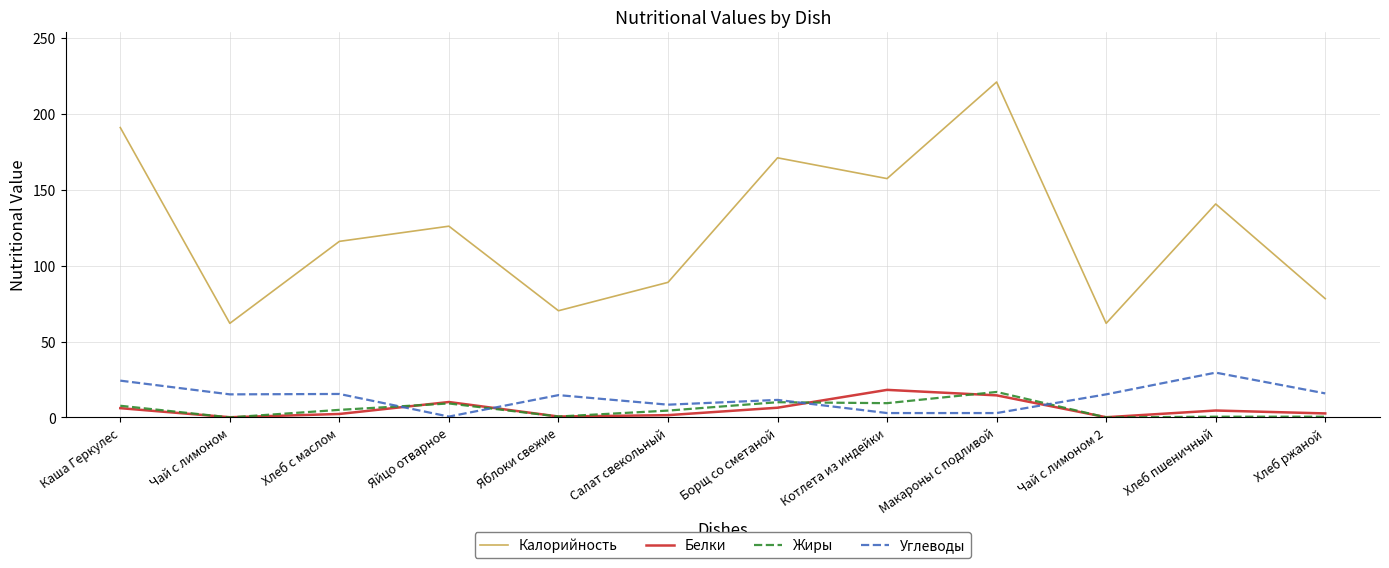

What is the difference between the highest and lowest values at Котлета из индейки?

154.5